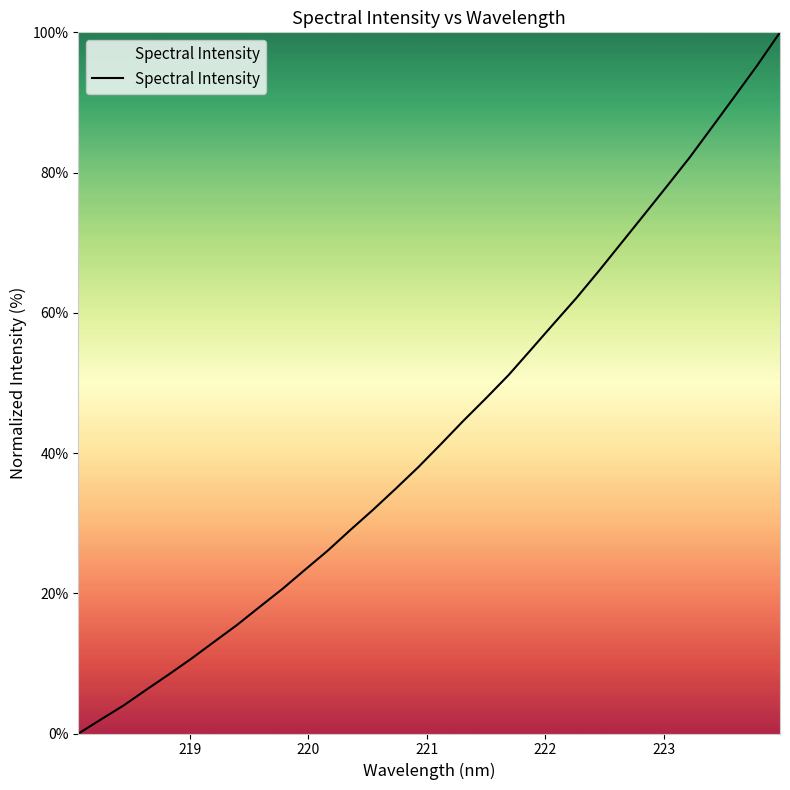

Reading left to right, extract all data points from this chart.

0.0	2.0	4.0	6.3	8.5	10.7	13.1	15.5	18.1	20.6	23.4	26.1	29.0	31.9	34.9	38.0	41.3	44.6	47.8	51.1	54.8	58.5	62.1	66.0	70.0	74.0	78.1	82.1	86.5	90.9	95.3	100.0